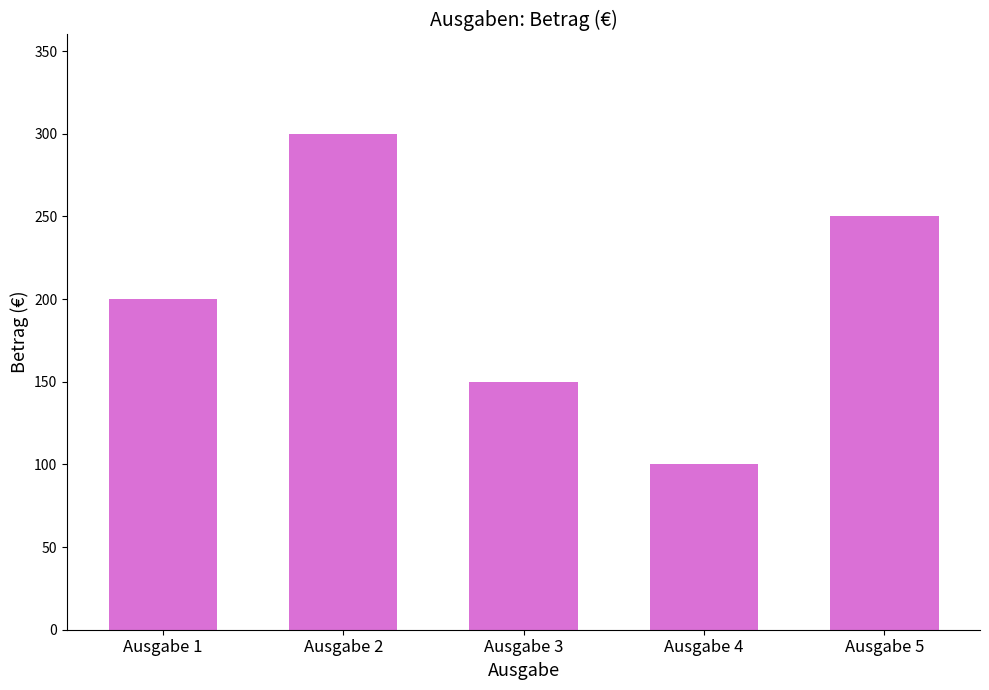

What value does the data have at Ausgabe 3, to the nearest 50?

150